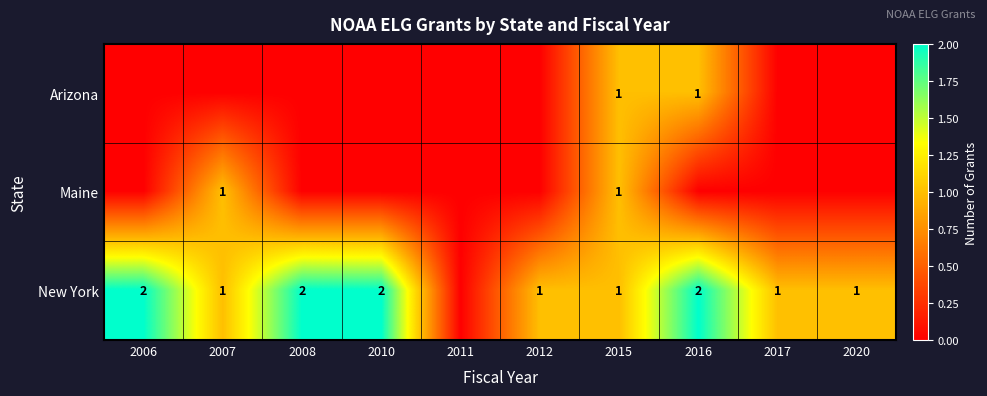

The New York series shows 1 at 2020. True or false?

True